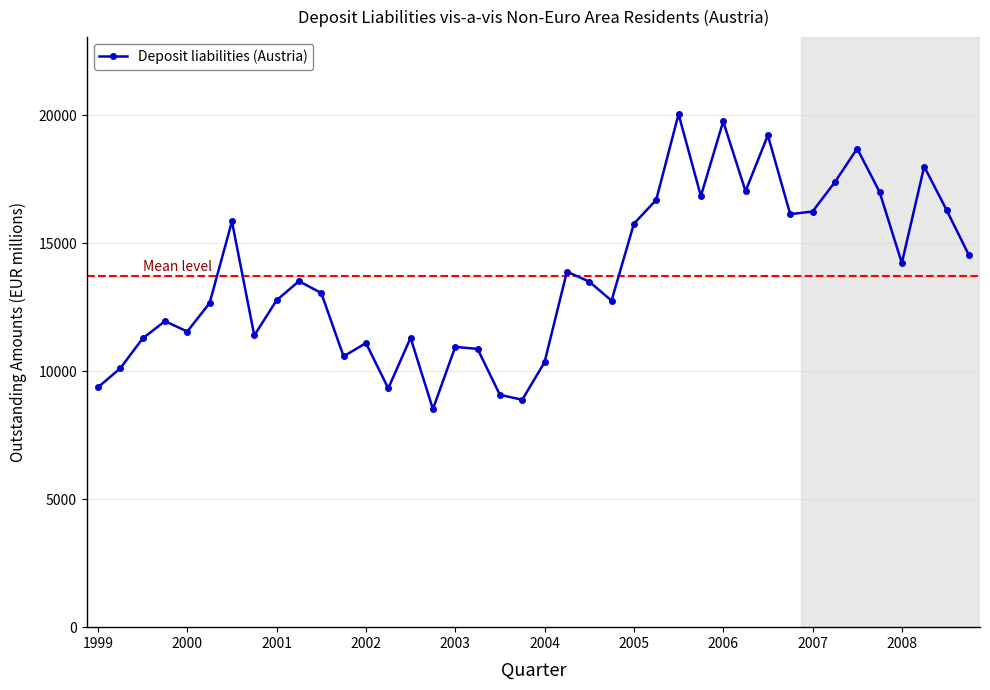

How many values are below 13506?

20